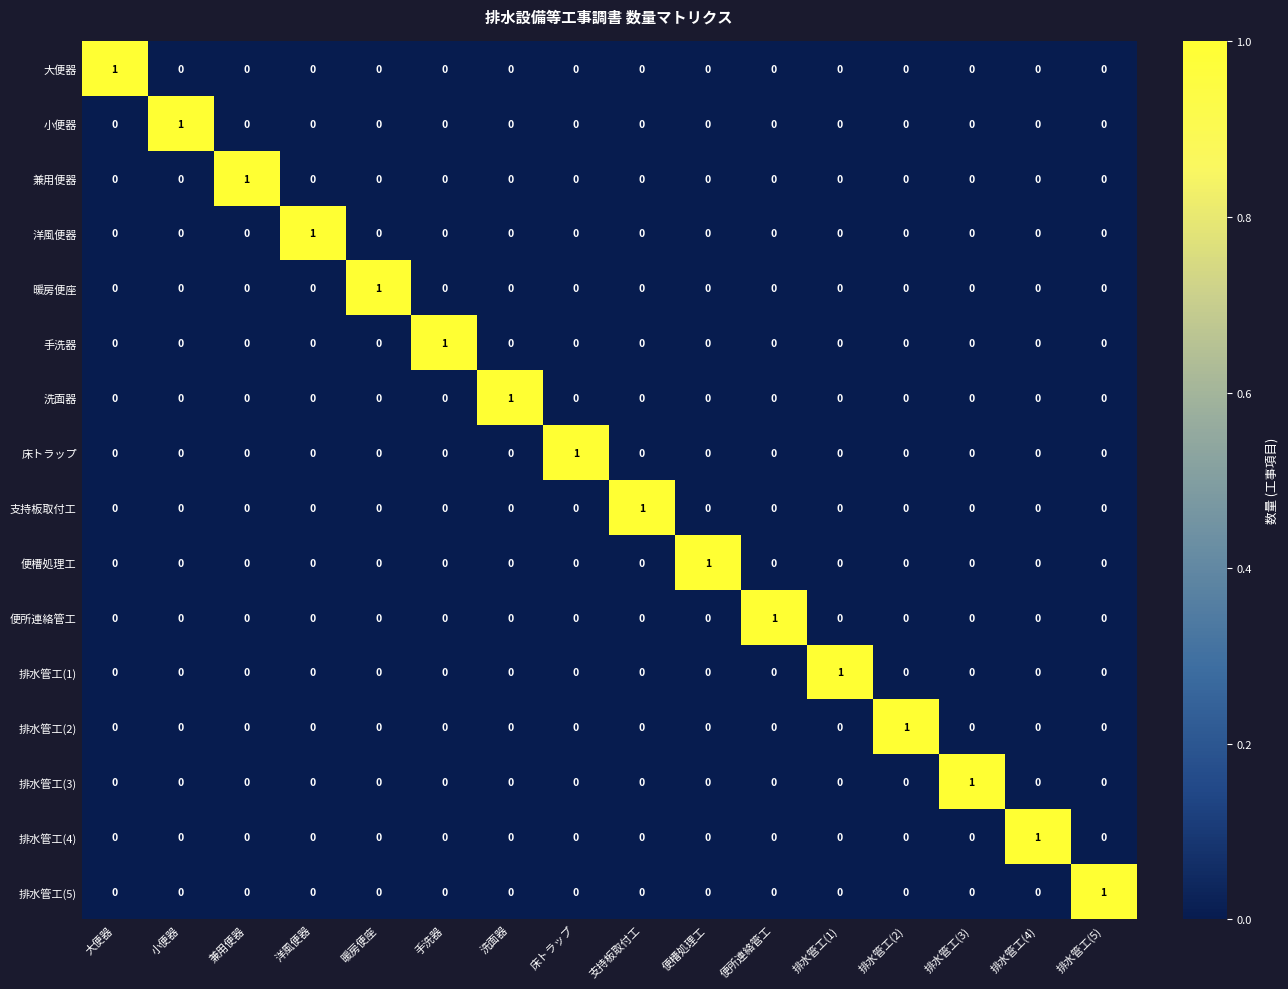

Count the 暖房便座 values in the range 0 to 1.

16